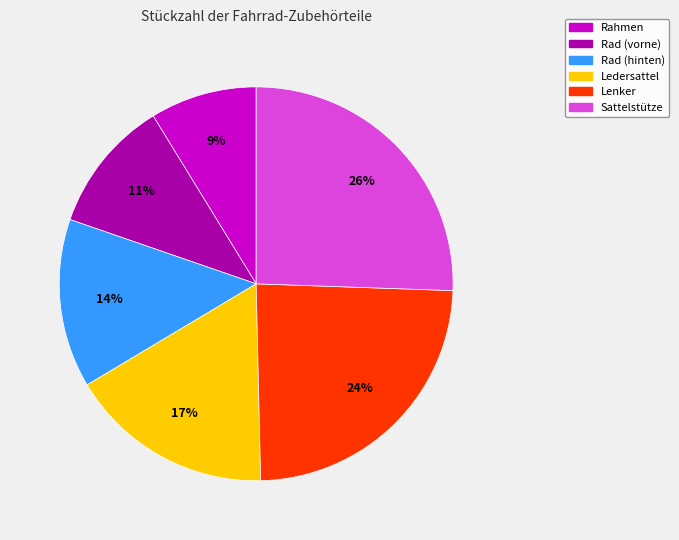

Is it true that Rahmen is 9% of the pie?

True